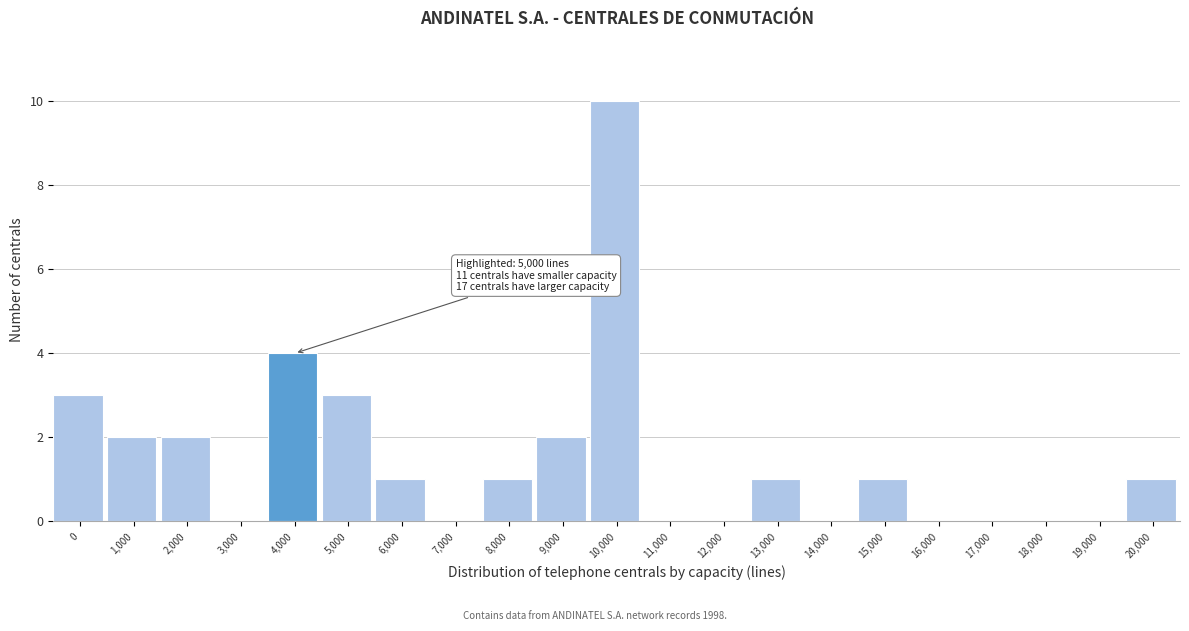

Reading left to right, extract all data points from this chart.

0=3	1,000=2	2,000=2	3,000=0	4,000=4	5,000=3	6,000=1	7,000=0	8,000=1	9,000=2	10,000=10	11,000=0	12,000=0	13,000=1	14,000=0	15,000=1	16,000=0	17,000=0	18,000=0	19,000=0	20,000=1